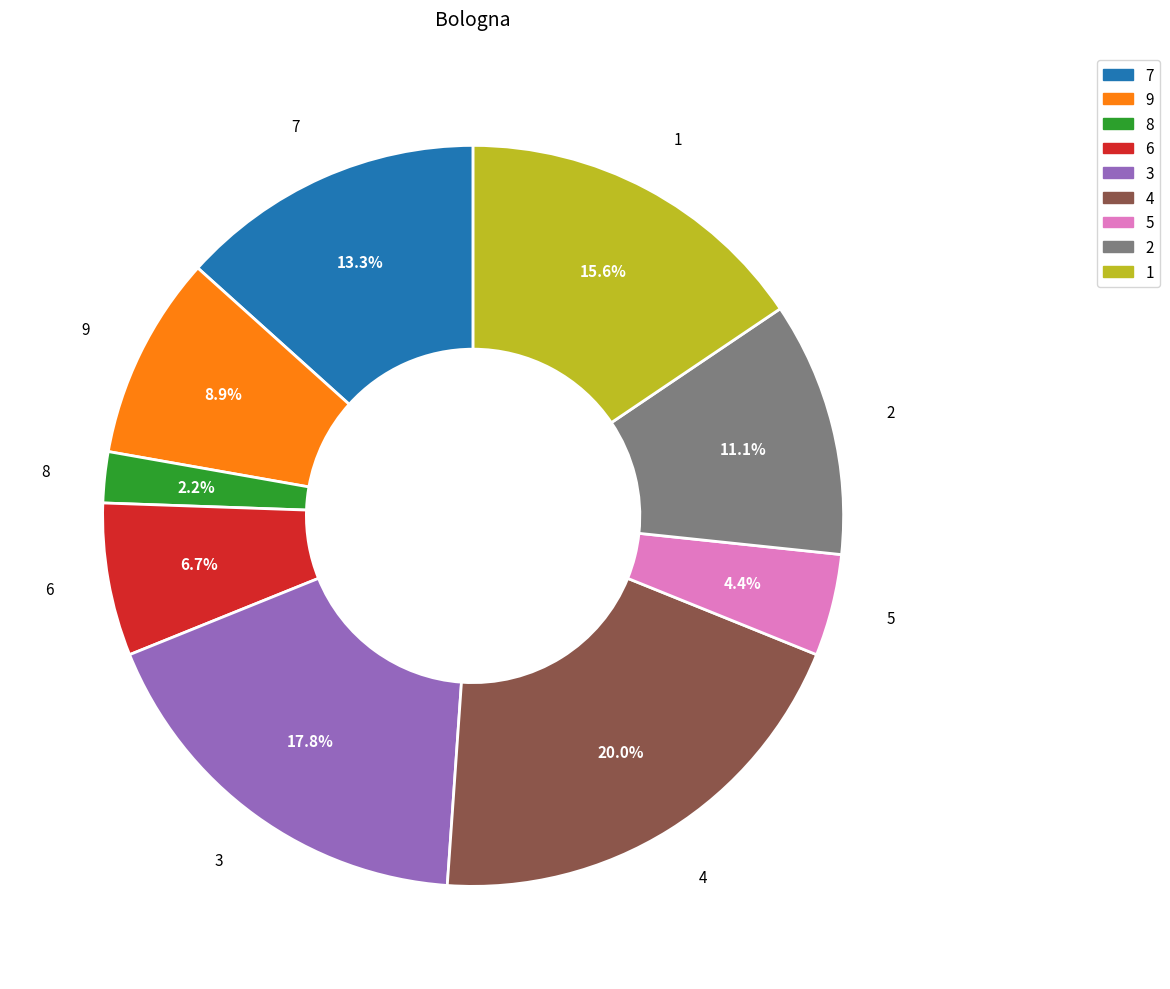

What percentage is the 6 slice, to the nearest percent?

7%